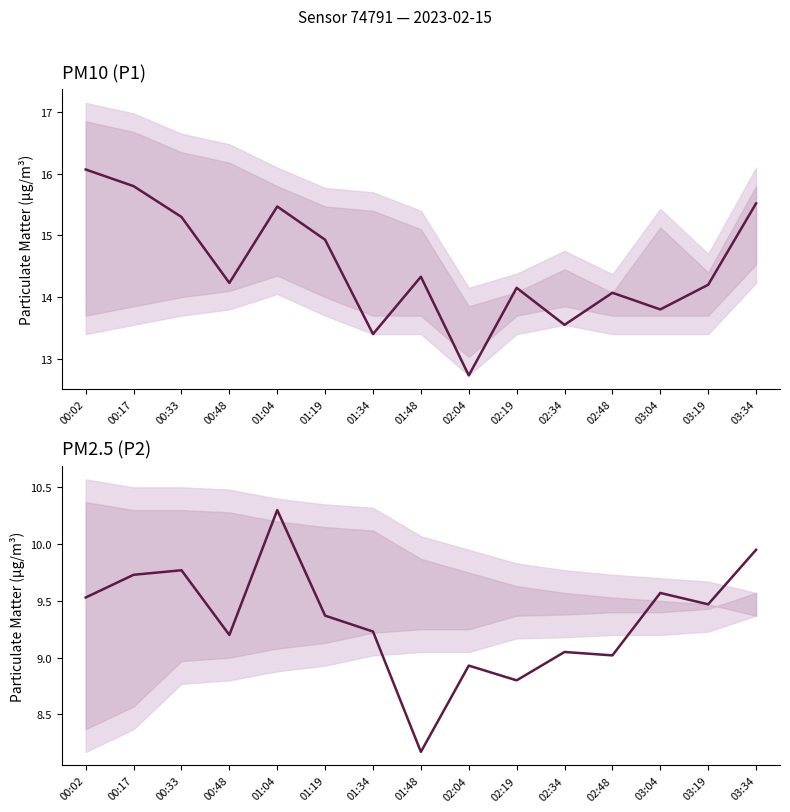

Count the number of data series in this chart.

2